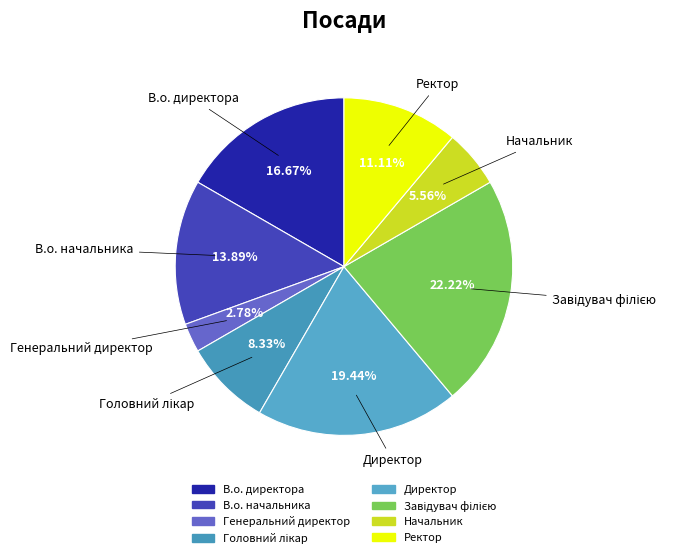

Do В.о. директора and Директор together represent more than half of the pie?

No